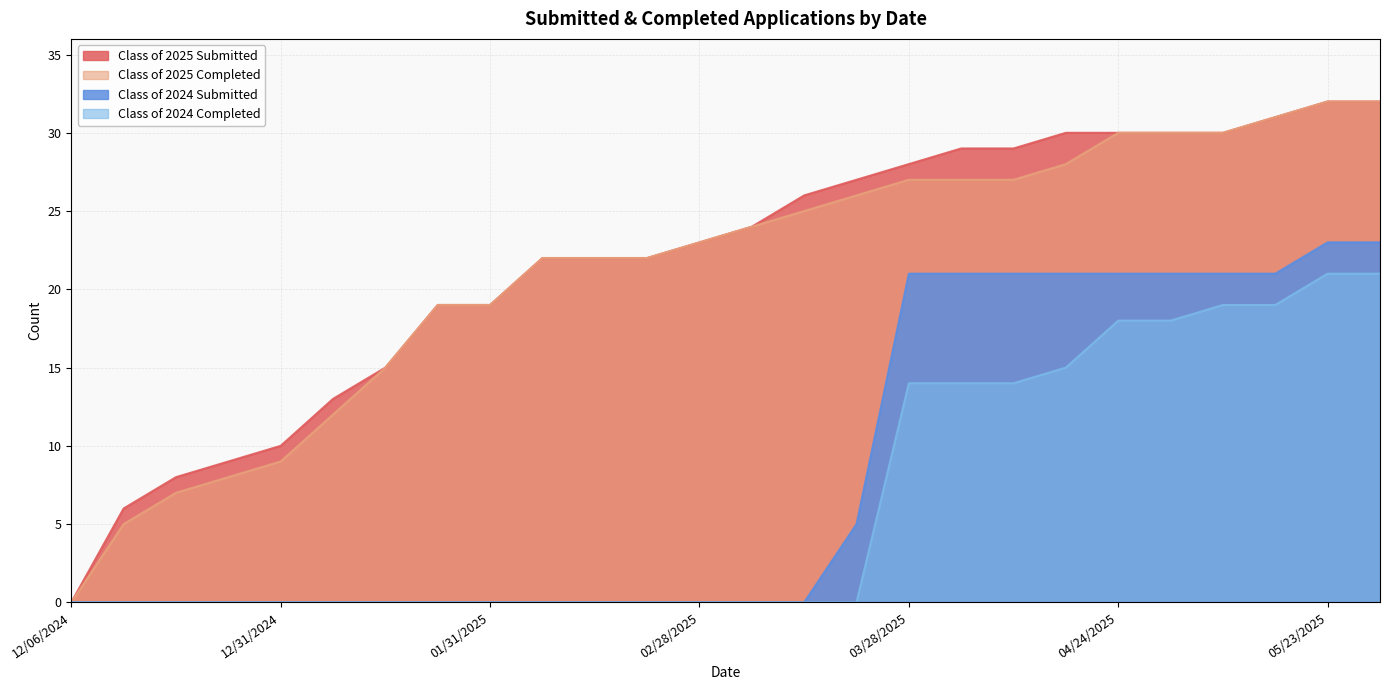

Rank the series by their maximum value, from highest to lowest.

Class of 2025 Submitted, Class of 2025 Completed, Class of 2024 Submitted, Class of 2024 Completed